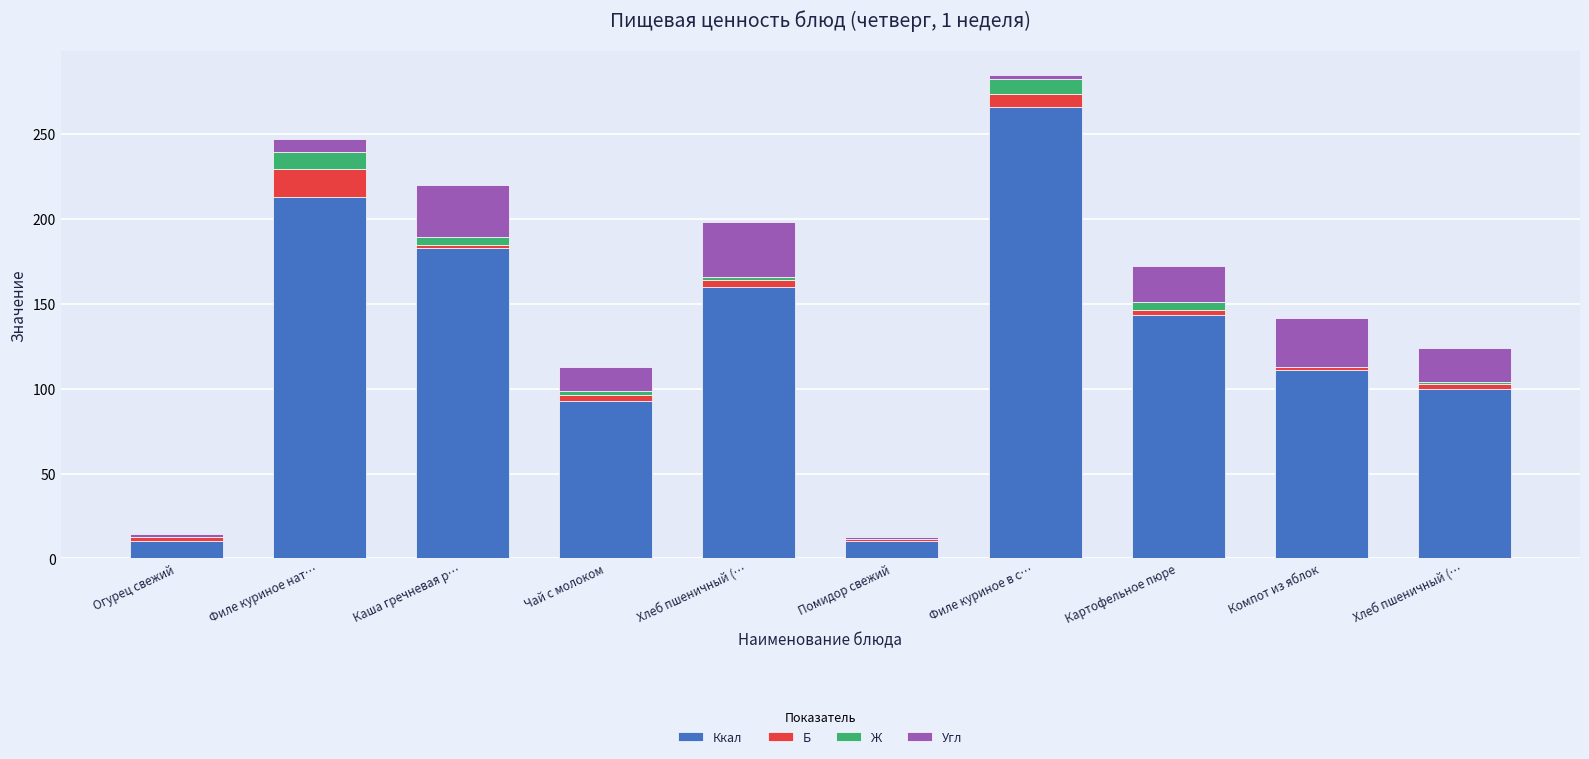

How many series are shown in this chart?

4